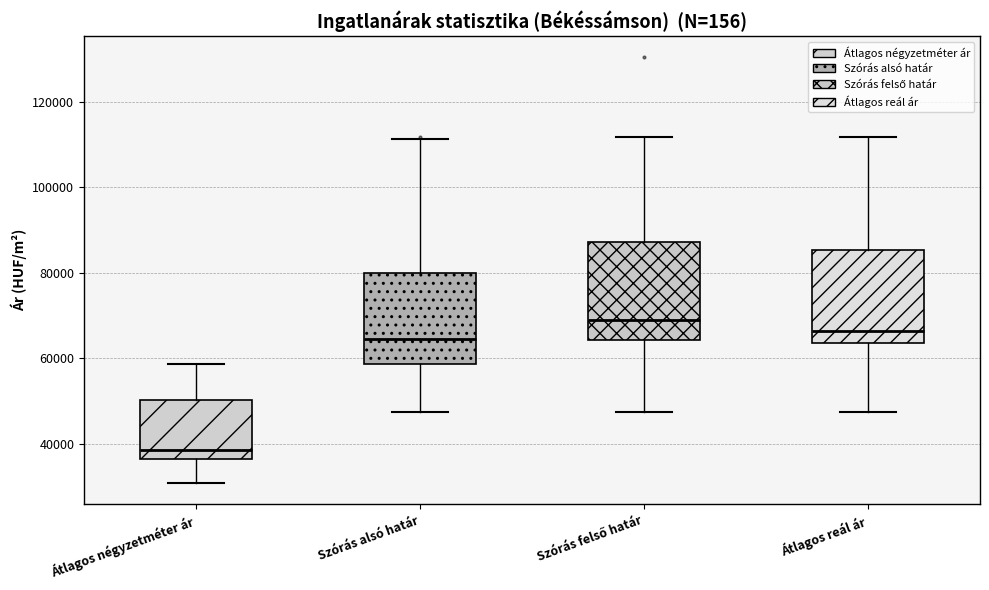

Which box has the highest median line?

Szórás felső határ